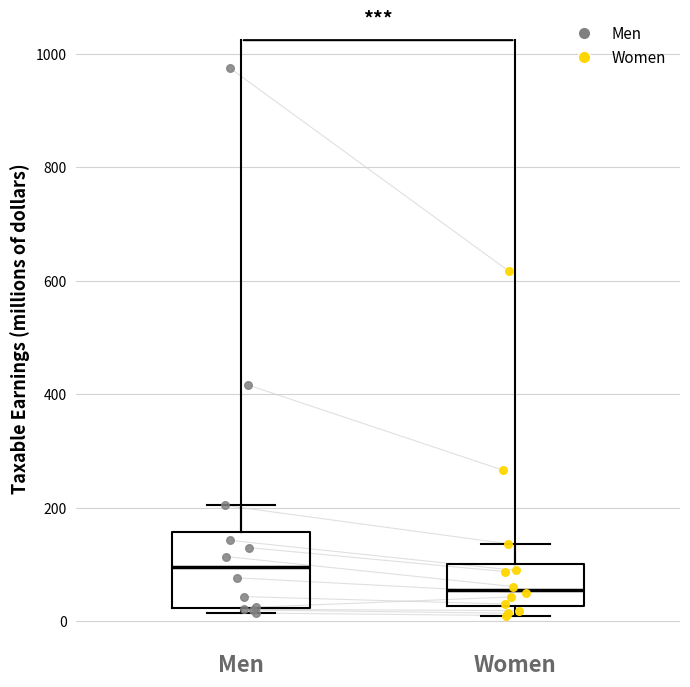

Reading left to right, read every box against the y-axis: the position of its median line, the range the box covers, and the ends of its whiskers. The values are not printed on the chart, so give them approximately, as read against the axis.

Men: median 100, box 20 to 160, whiskers 20 (just below the box's lower edge) to 200
Women: median 60, box 20 to 100, whiskers 20 (just below the box's lower edge) to 140